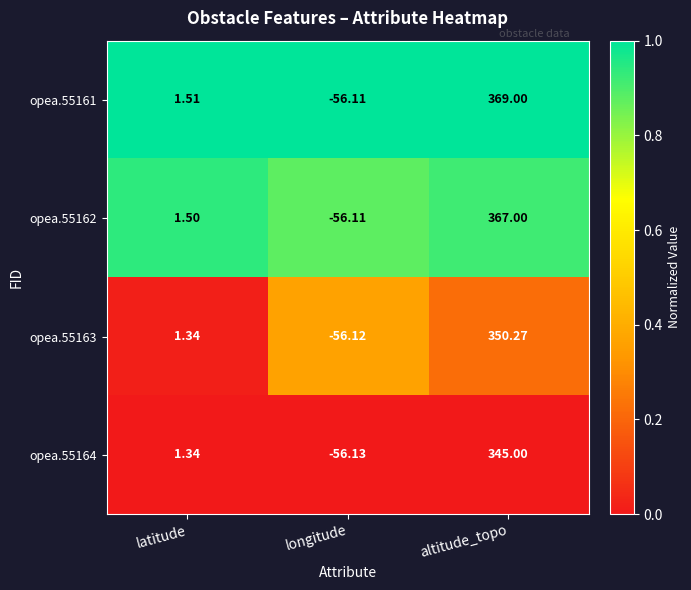

Between latitude and altitude_topo, which series saw the biggest shift?

opea.55161